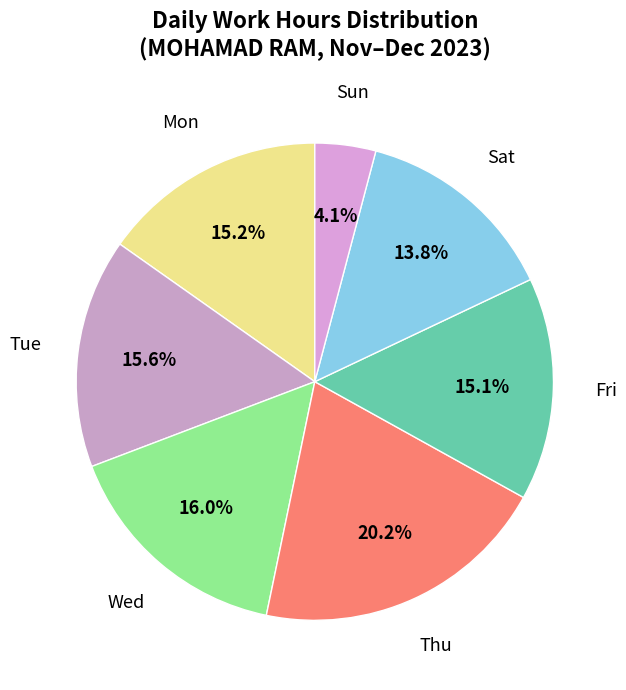

Count the number of slices in the pie.

7